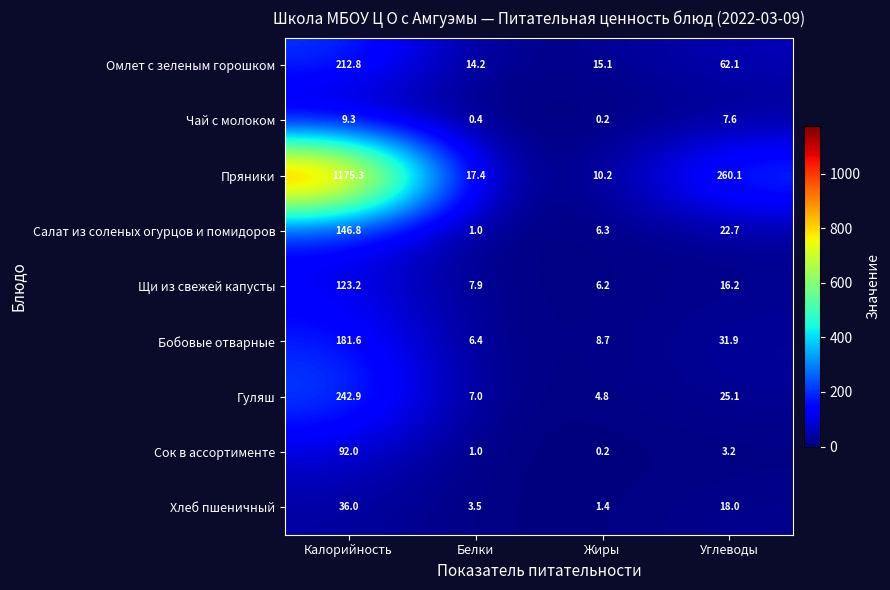

At which label does Пряники reach its peak?

Калорийность